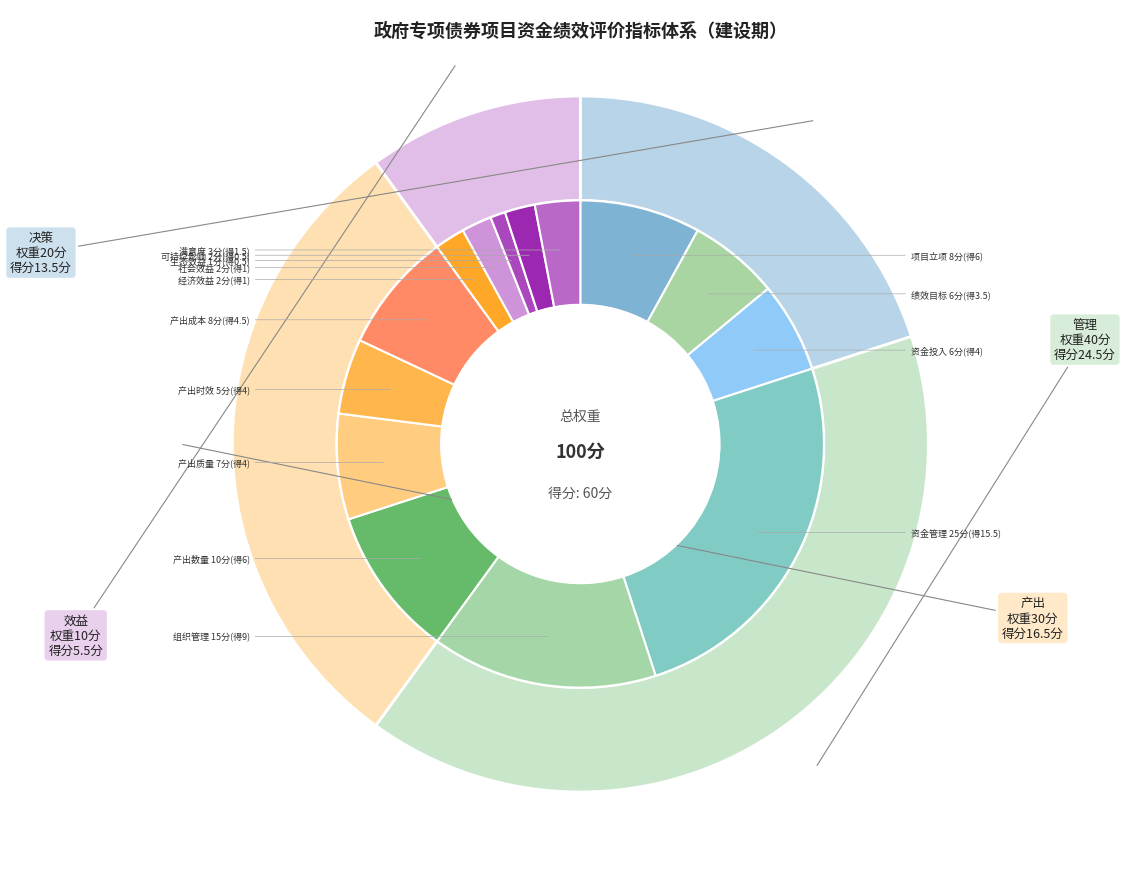

What percentage is NOT represented by 产出?

70.0%